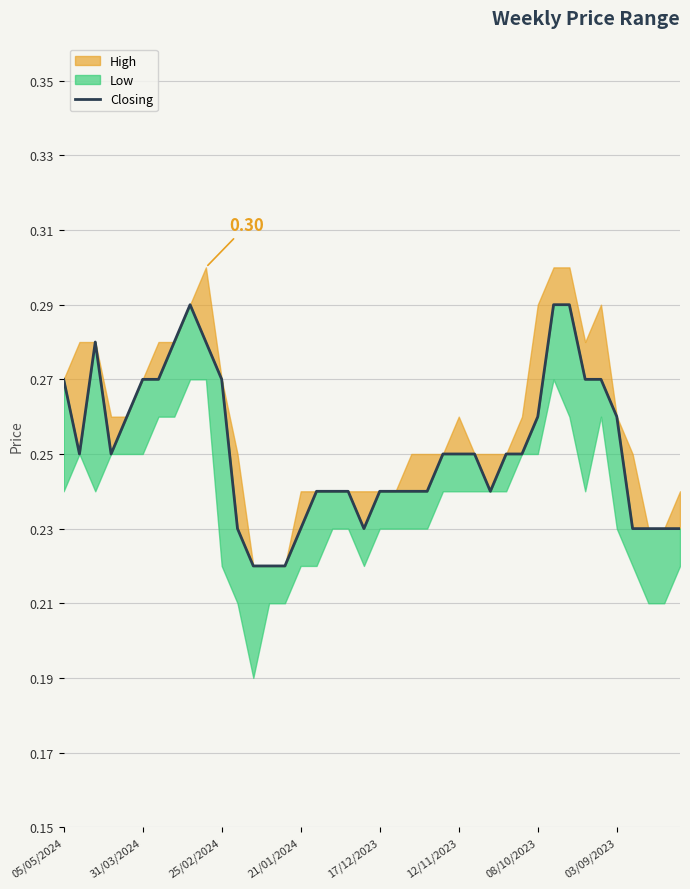

How many interior local peaks (higher than both neighbors) does the data have?

2